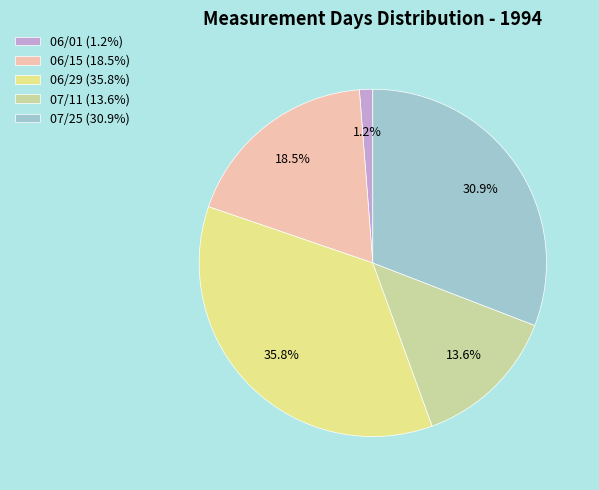

Which slice is the smallest?

06/01